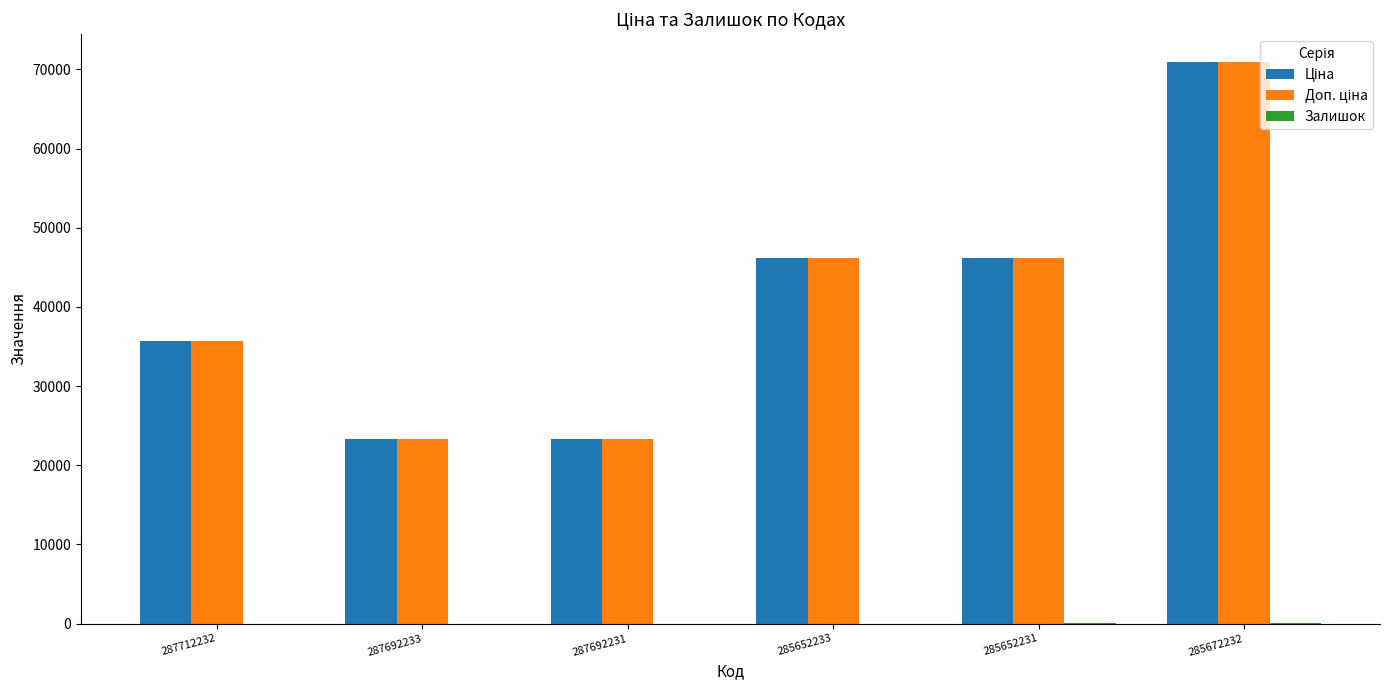

At which category is the sum across all series the highest?

285672232